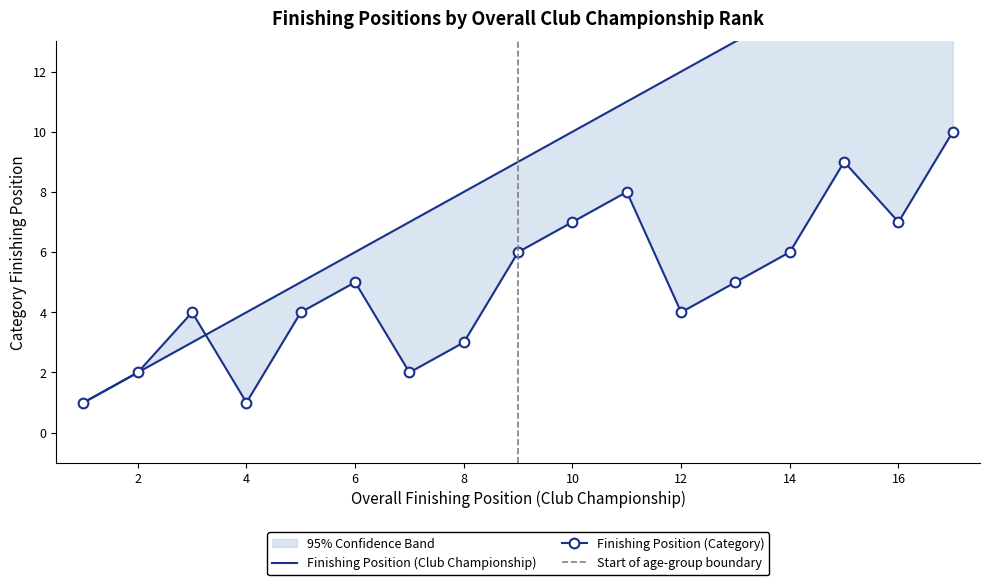

How many categories are shown in the chart?

17